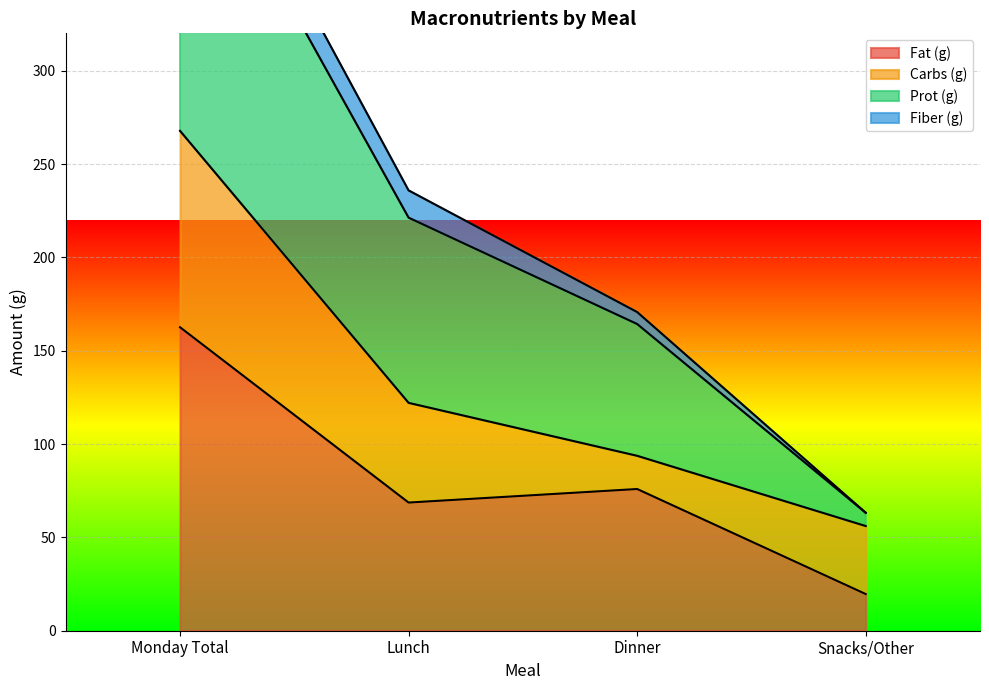

At which category does Fat (g) reach its first local valley?

Lunch